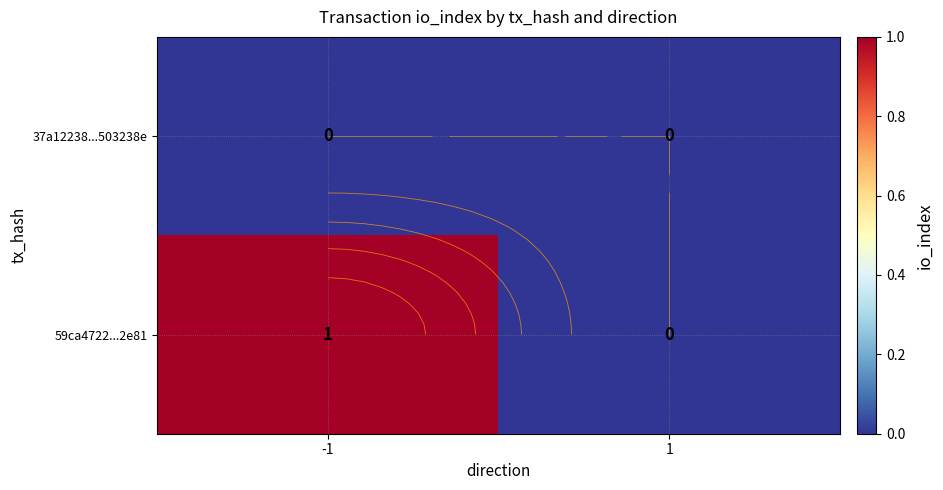

What is the difference between the highest and lowest values at -1?

1